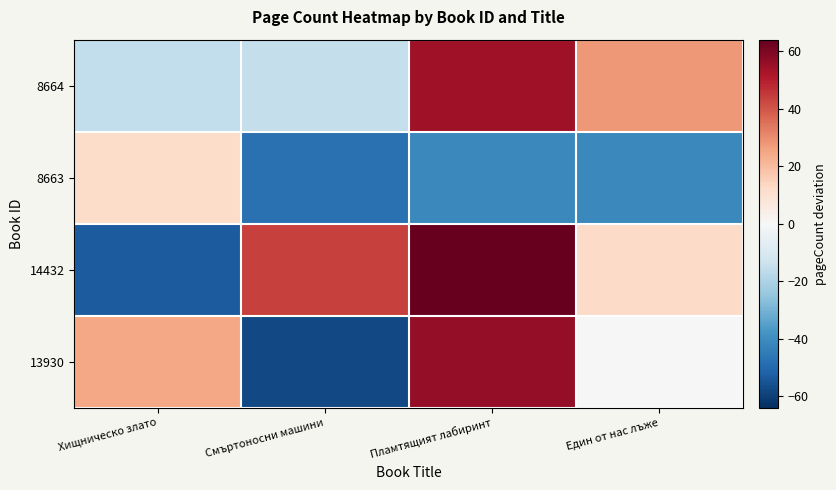

At which category is the sum across all series the highest?

Пламтящият лабиринт